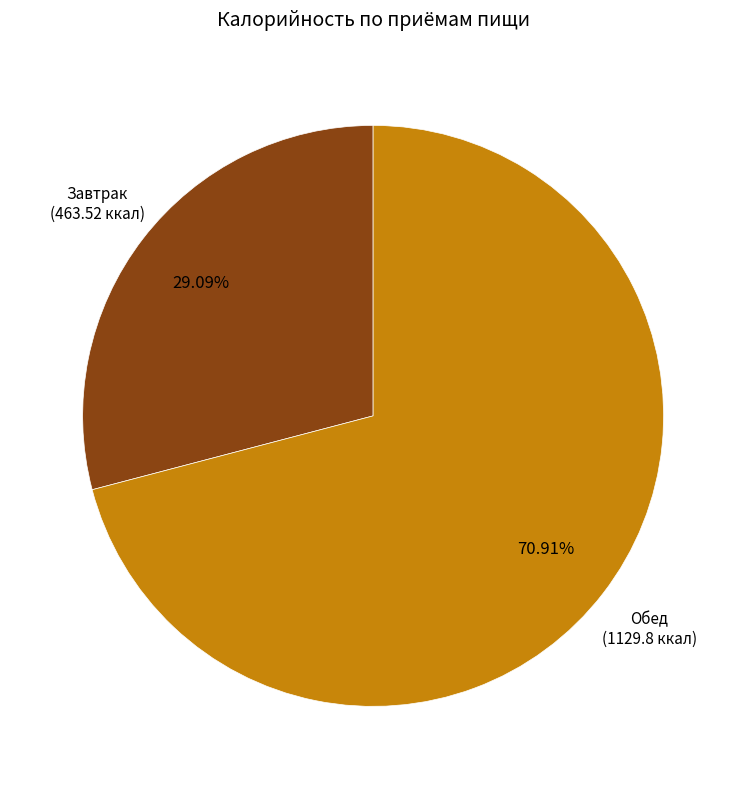

Is there any slice that represents more than half of the pie?

Yes